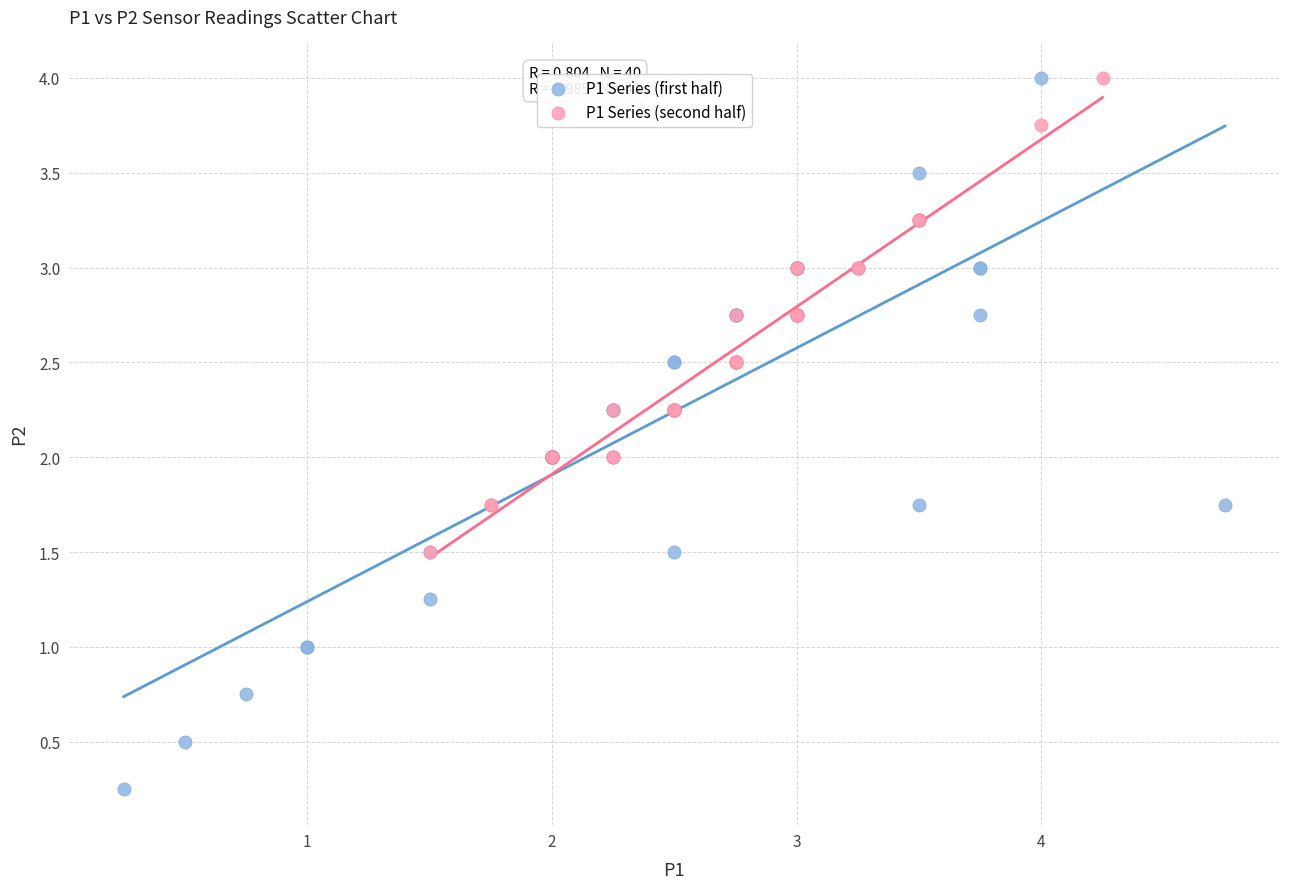

What are all the series names shown in the legend?

P1 Series (first half), P1 Series (second half)